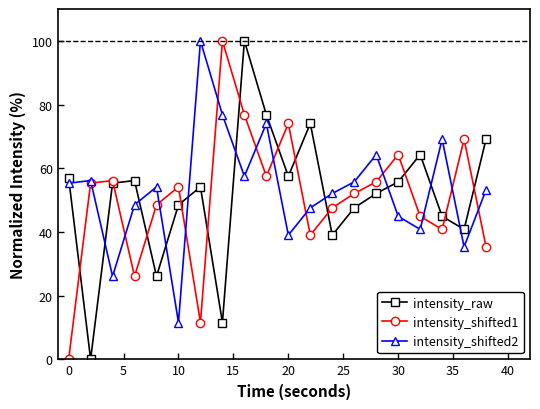

True or false: intensity_raw and intensity_shifted2 intersect in this chart.

True